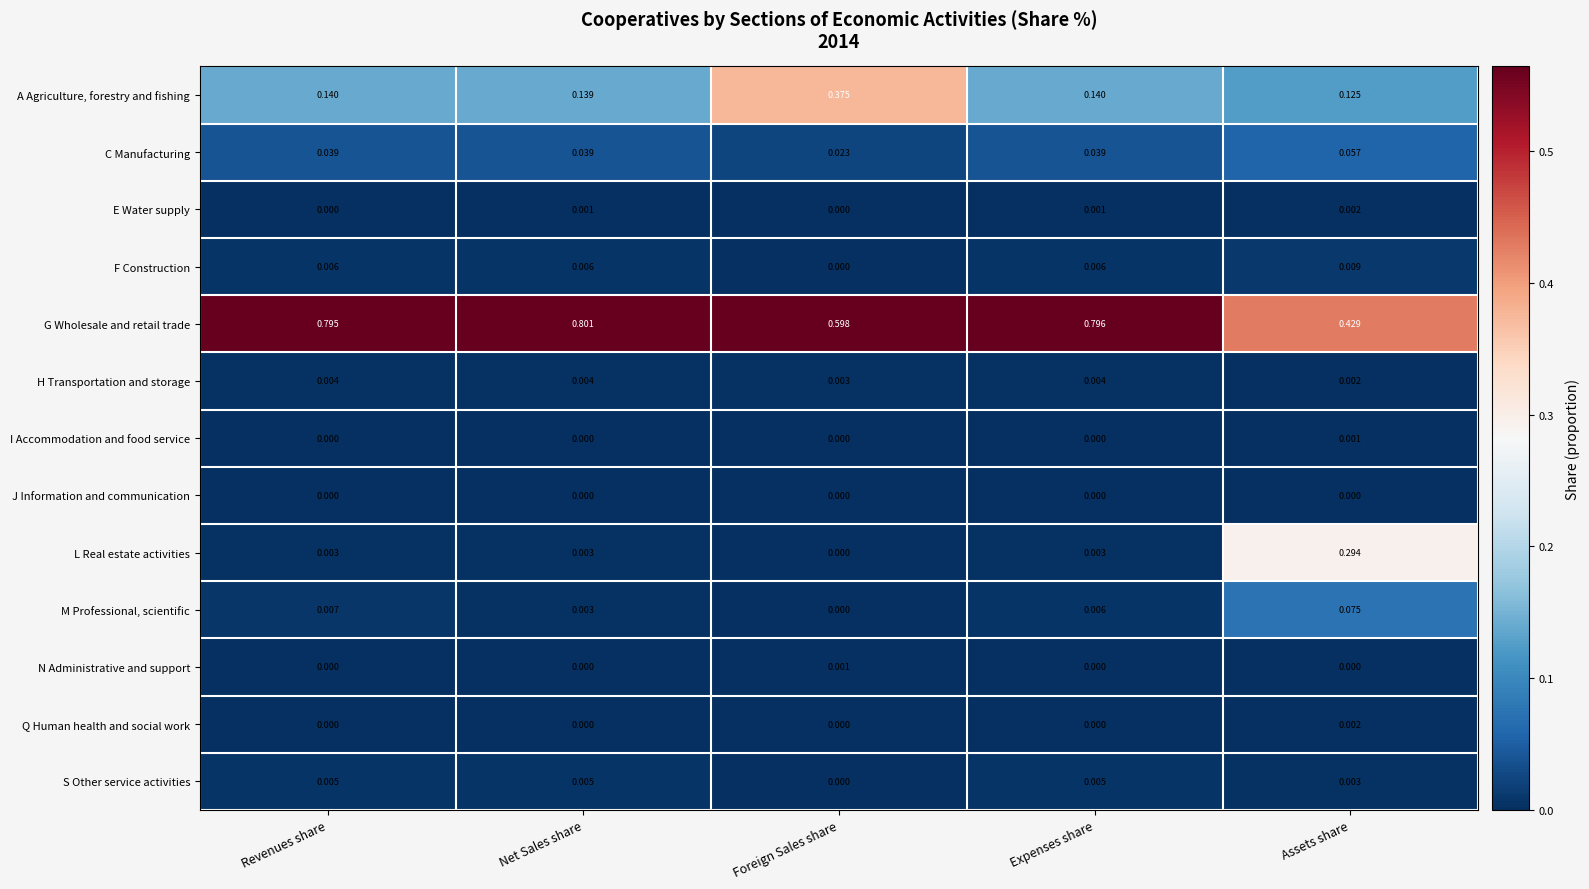

Which category has the highest value across all series?

Net Sales share